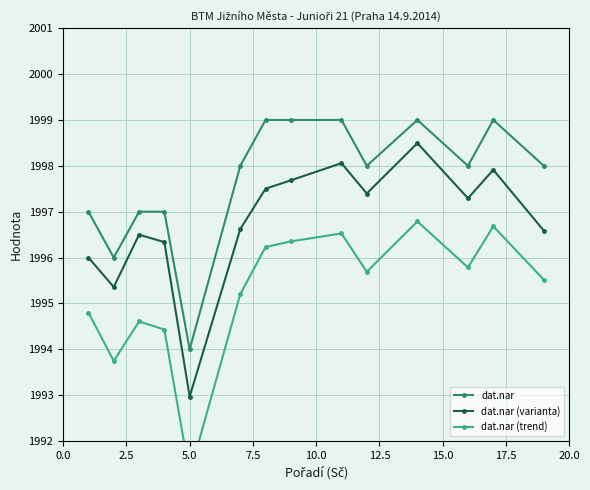

How many values in the dat.nar (trend) series exceed 1995?

9